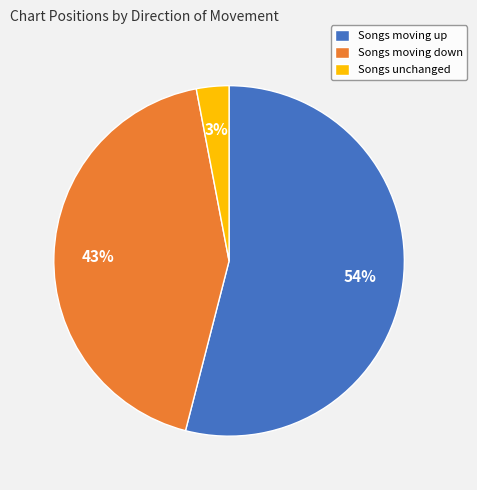

How many segments does this pie chart have?

3